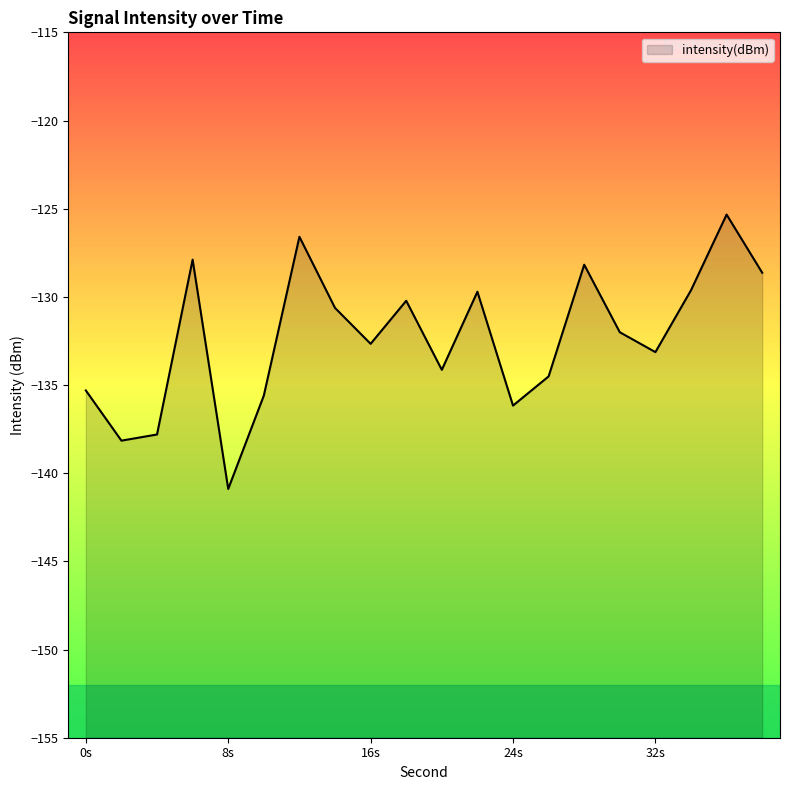

What is the value of the 16th point from the left?

-132.0